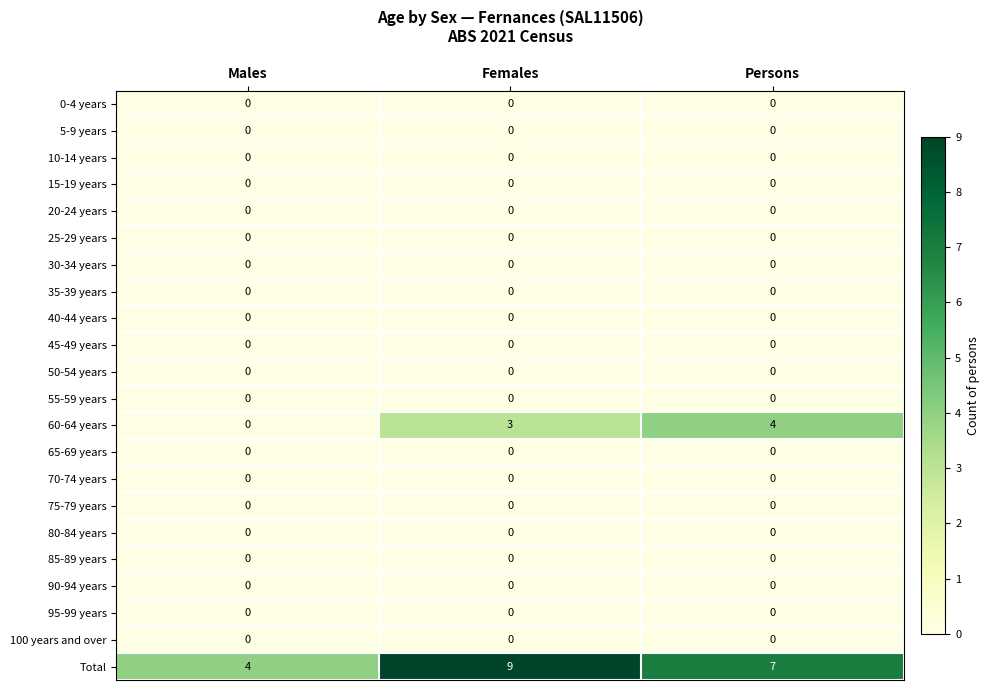

What is the greatest value displayed?

9